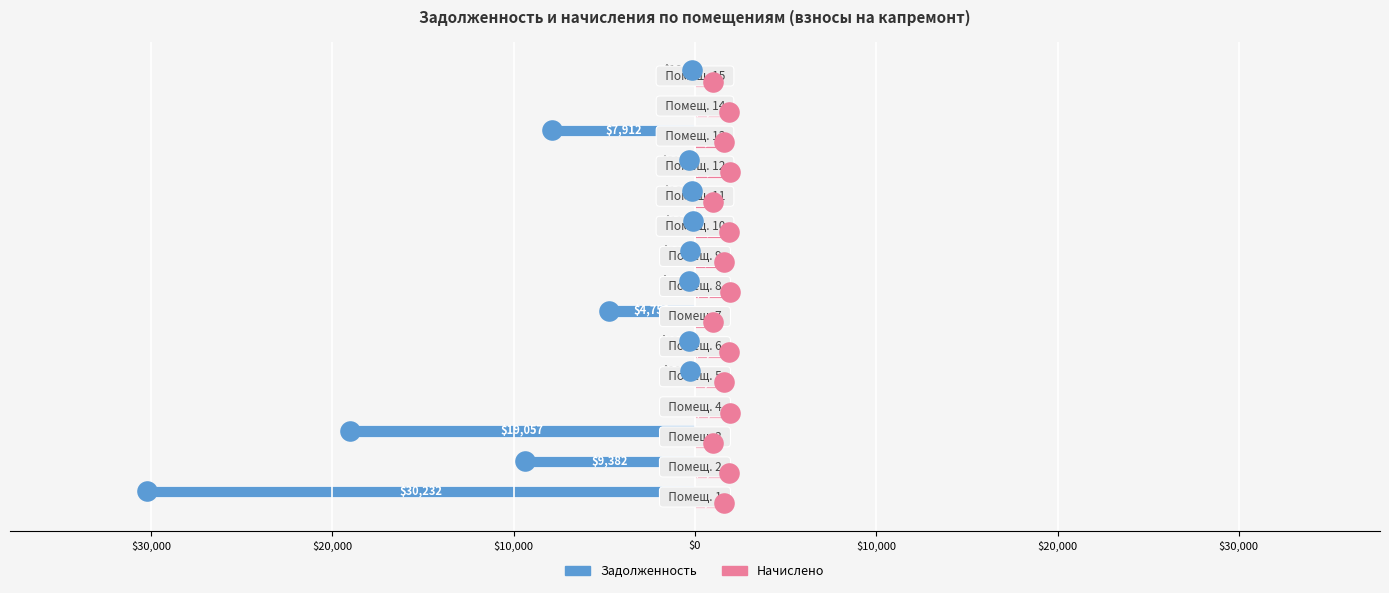

At how many categories does at least one series exceed -5197?

15